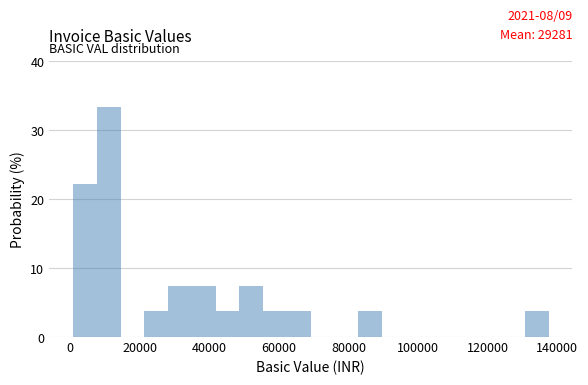

Around what value on the x-axis is the tallest bar? Give the approximate position of its centre, as read against the axis.

12000